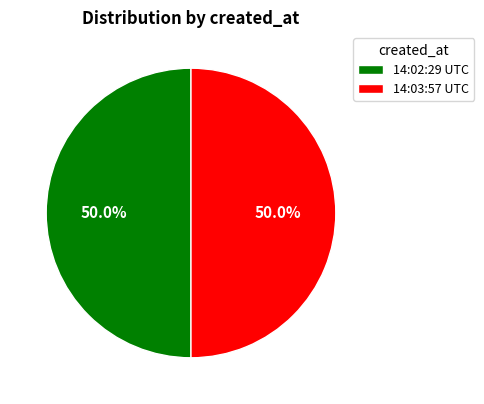

Approximately how many times larger is the value at 14:03:57 UTC compared to 14:02:29 UTC?

1.0